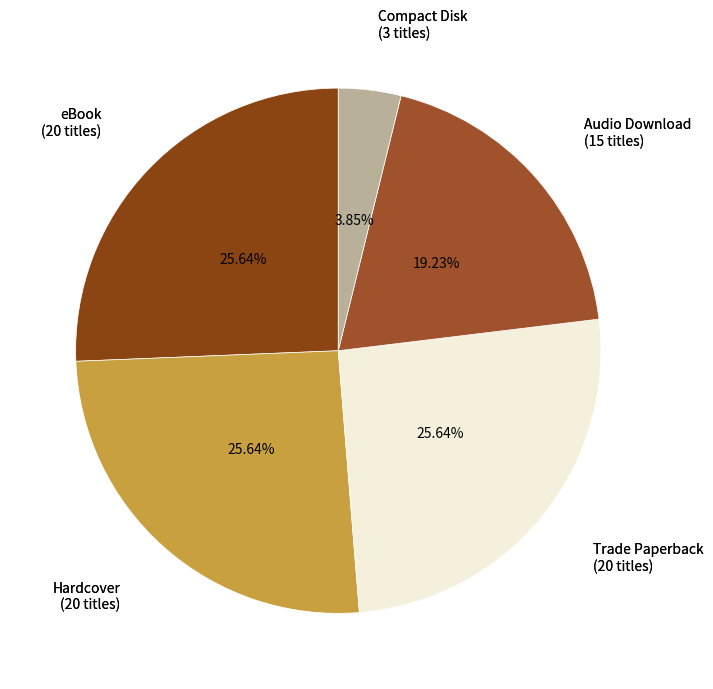

Count the number of slices in the pie.

5